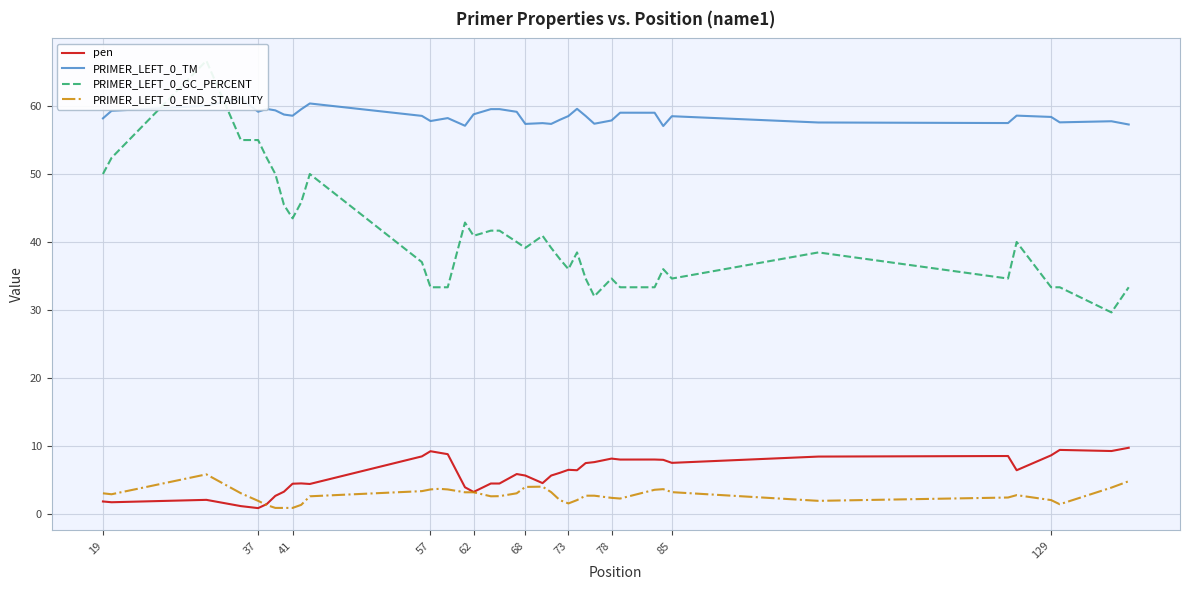

How many interior local valleys does the PRIMER_LEFT_0_END_STABILITY series have?

6